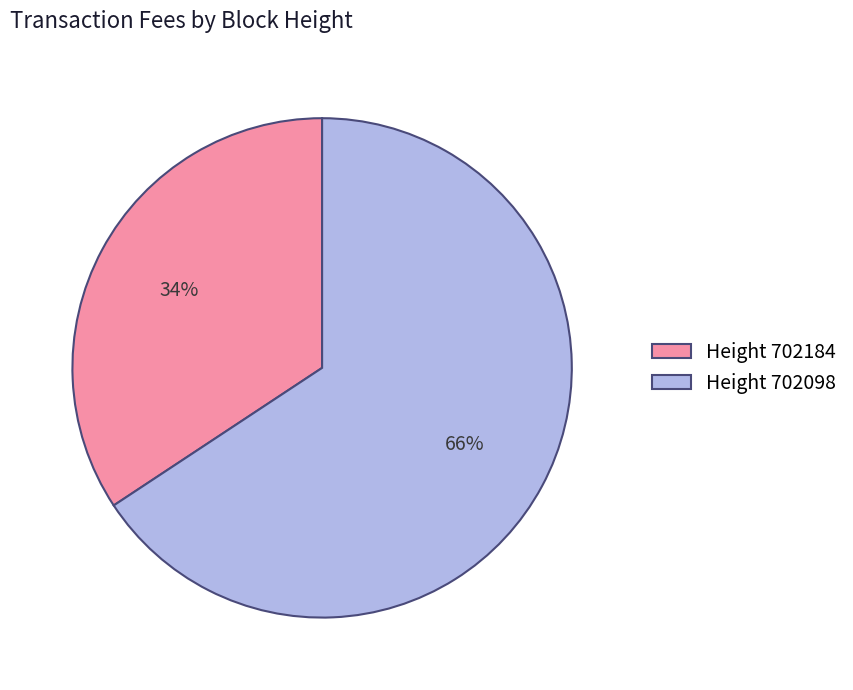

Rank the categories by value from lowest to highest.

Height 702184, Height 702098